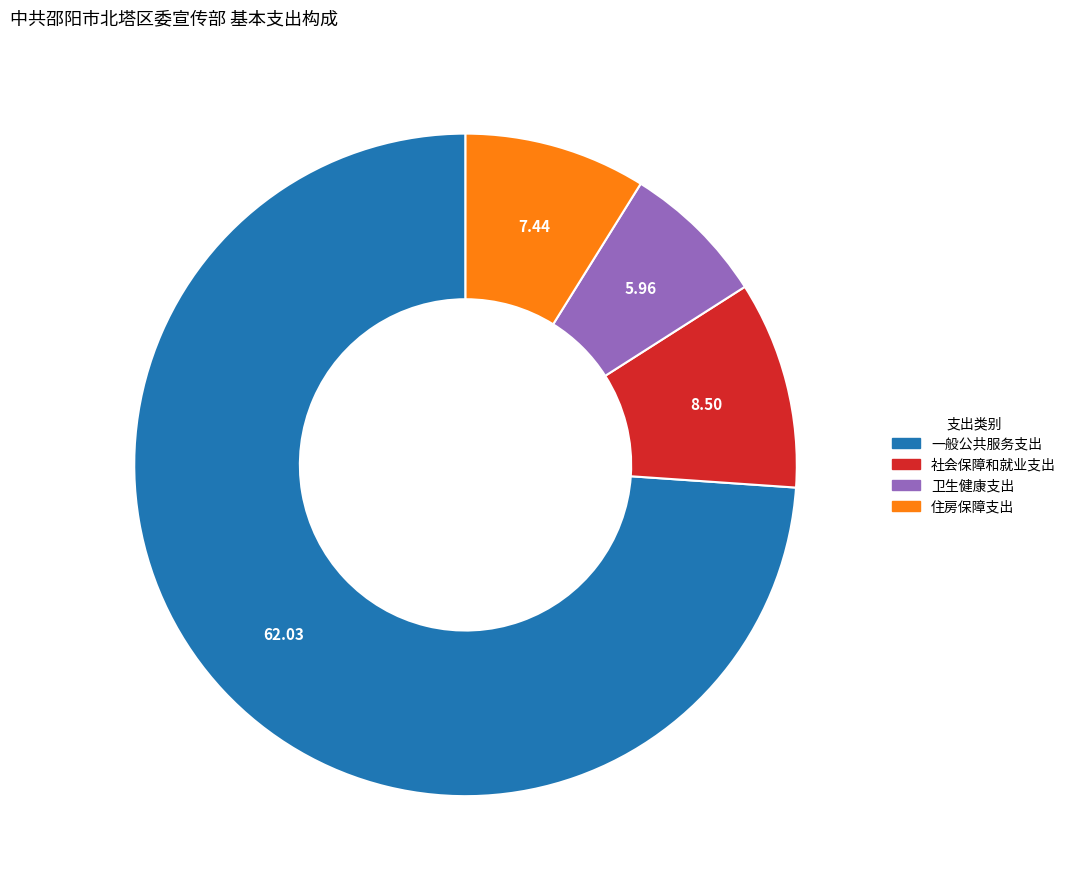

Rank the categories by value from lowest to highest.

卫生健康支出, 住房保障支出, 社会保障和就业支出, 一般公共服务支出